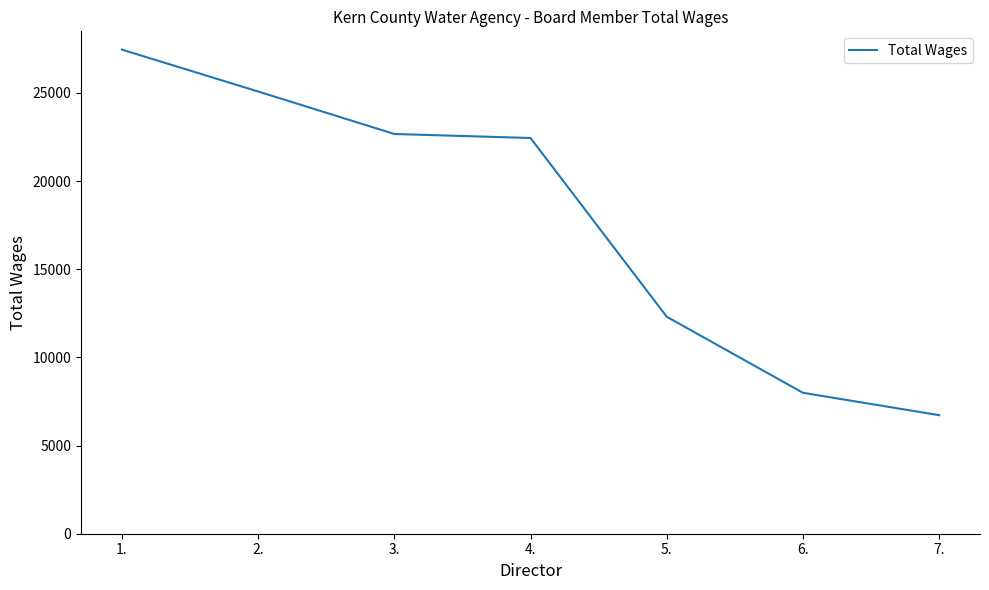

Between 4. and 7., which is larger?

4.